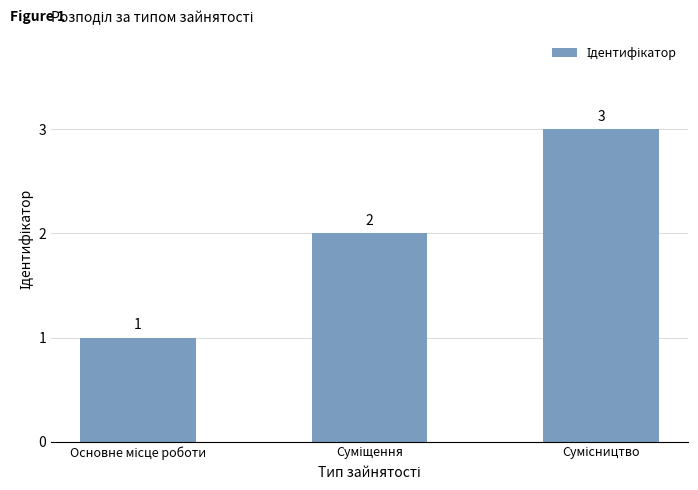

What is the maximum value shown in the chart?

3